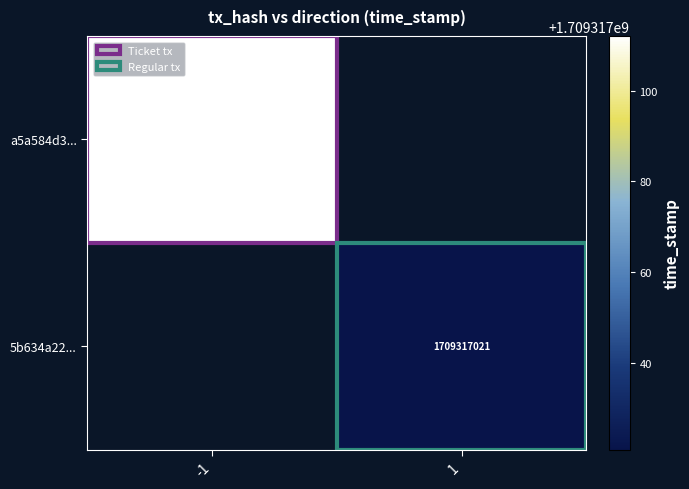

What is the total value across all series at 1?

1709317021